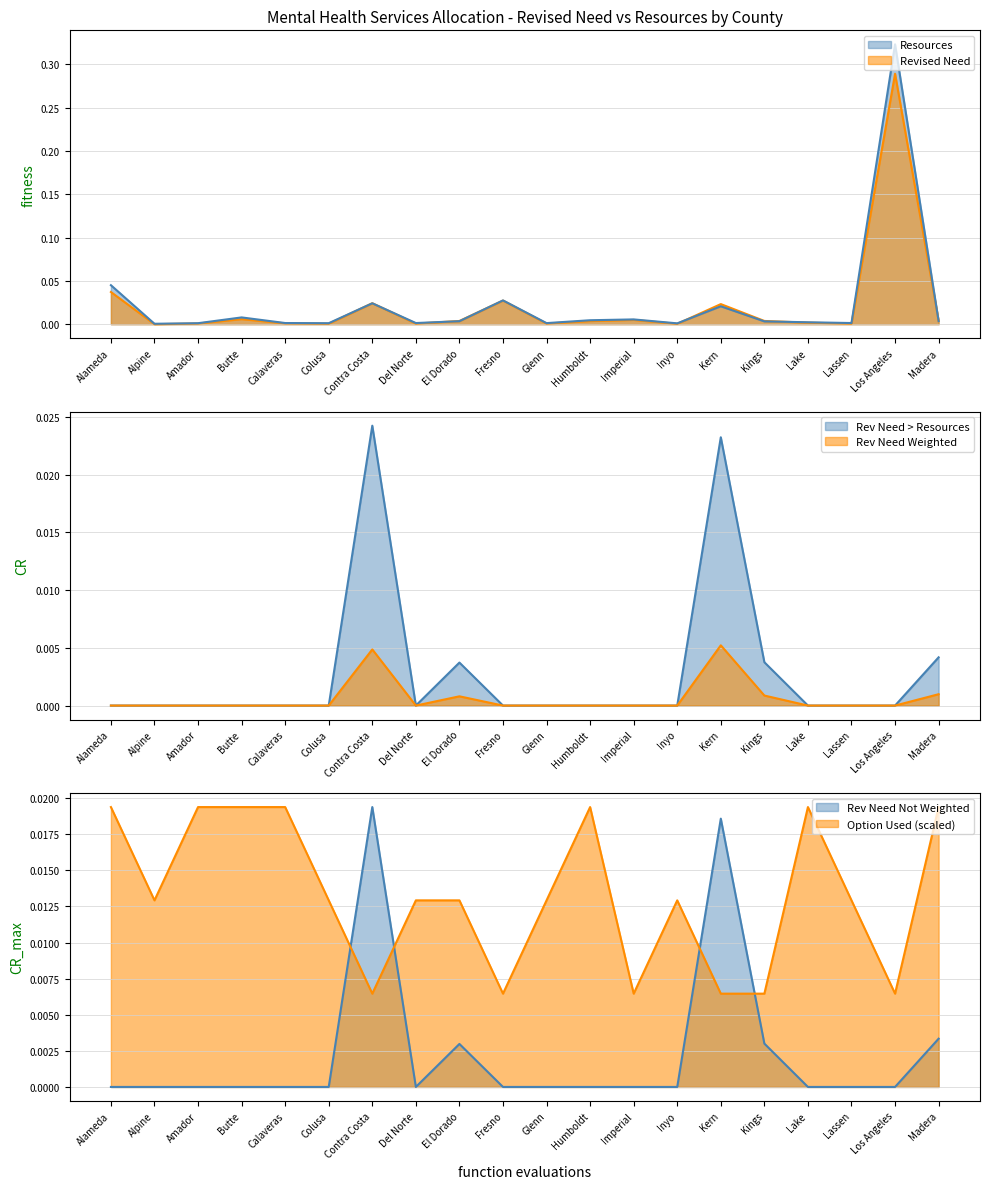

Where is the first local minimum for Option Used?

Alpine